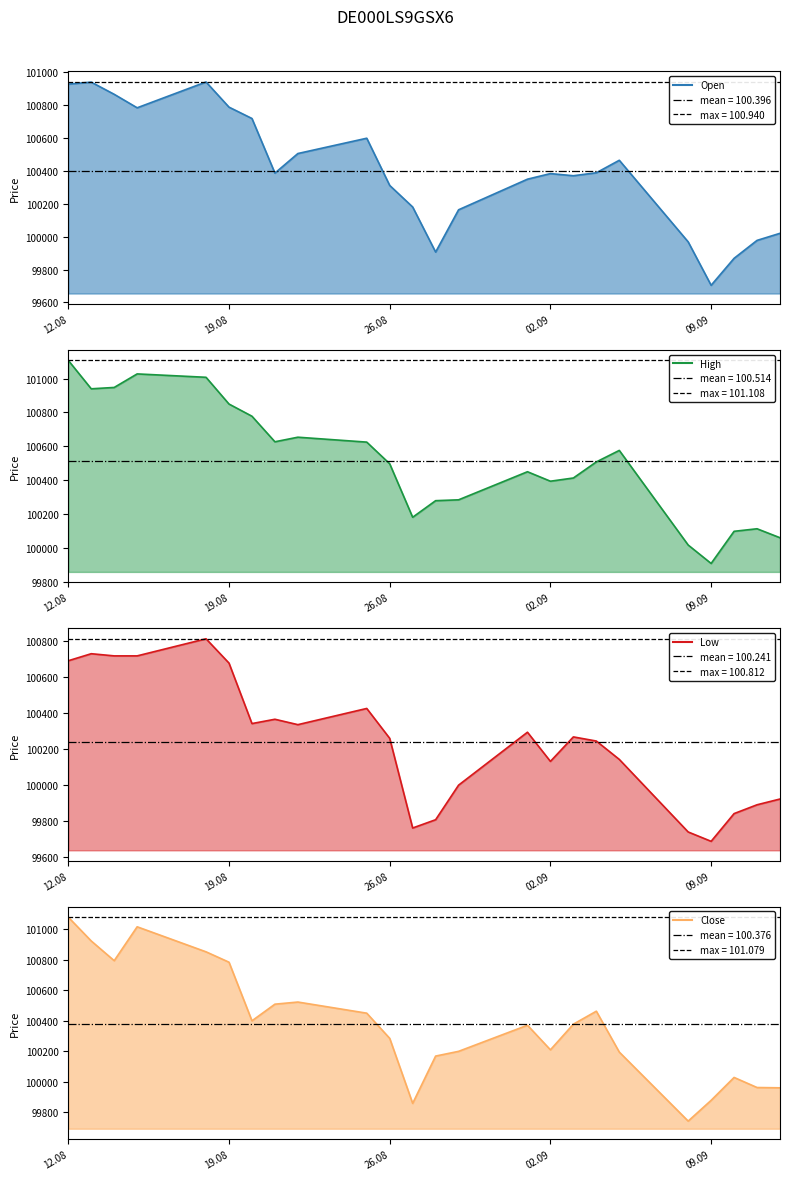

True or false: High and Low cross at least once.

False